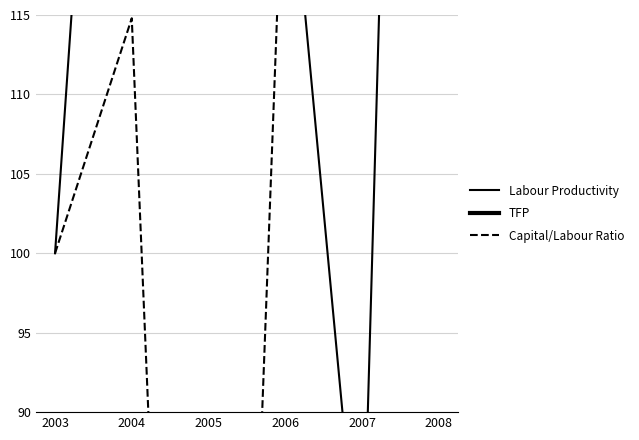

Rank the series by their average value, from lowest to highest.

TFP, Capital/Labour Ratio, Labour Productivity